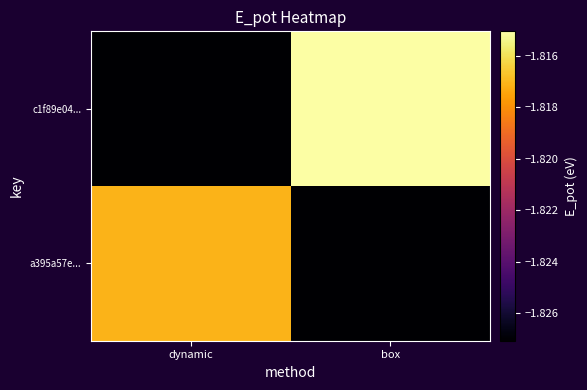

Between dynamic and box, which series saw the biggest shift?

c1f89e04...